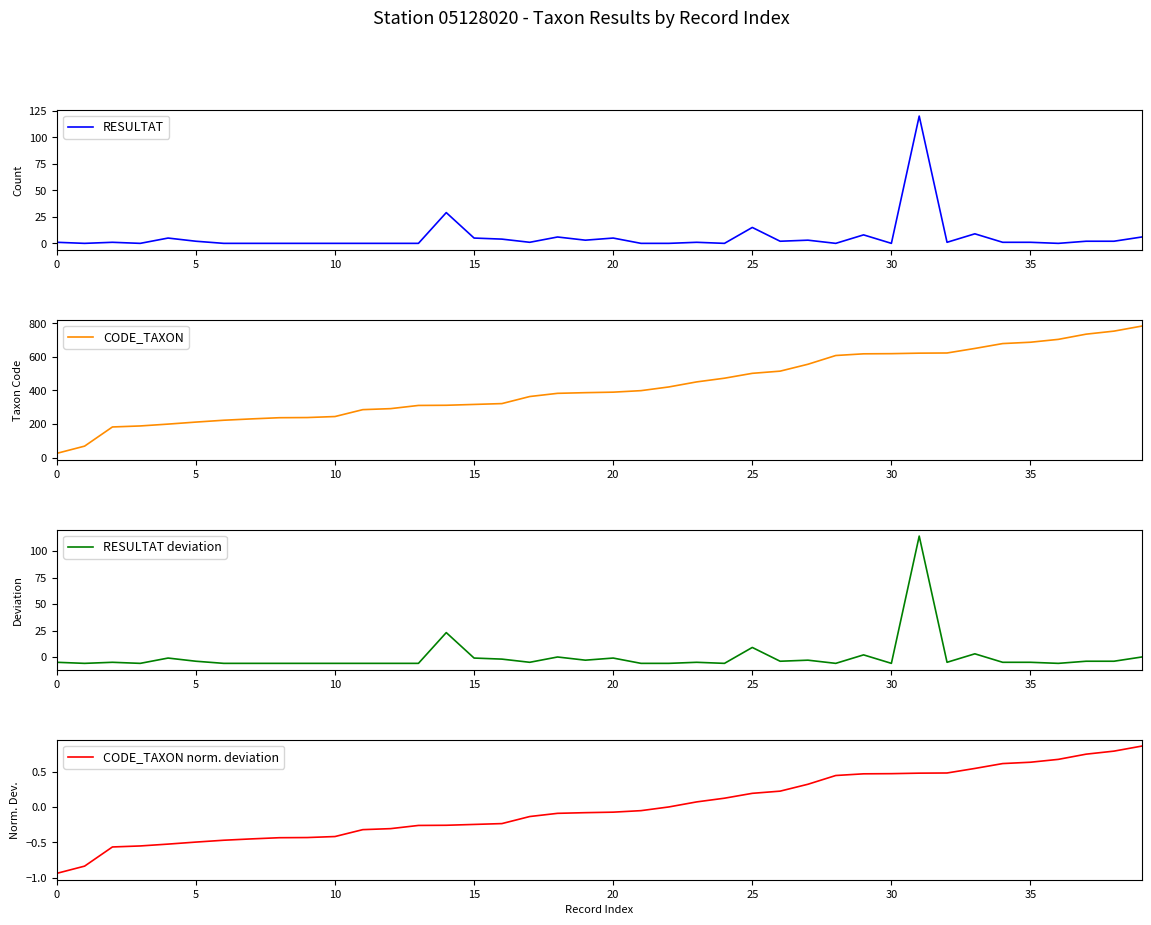

Which has a higher value, 11 or 13?

11